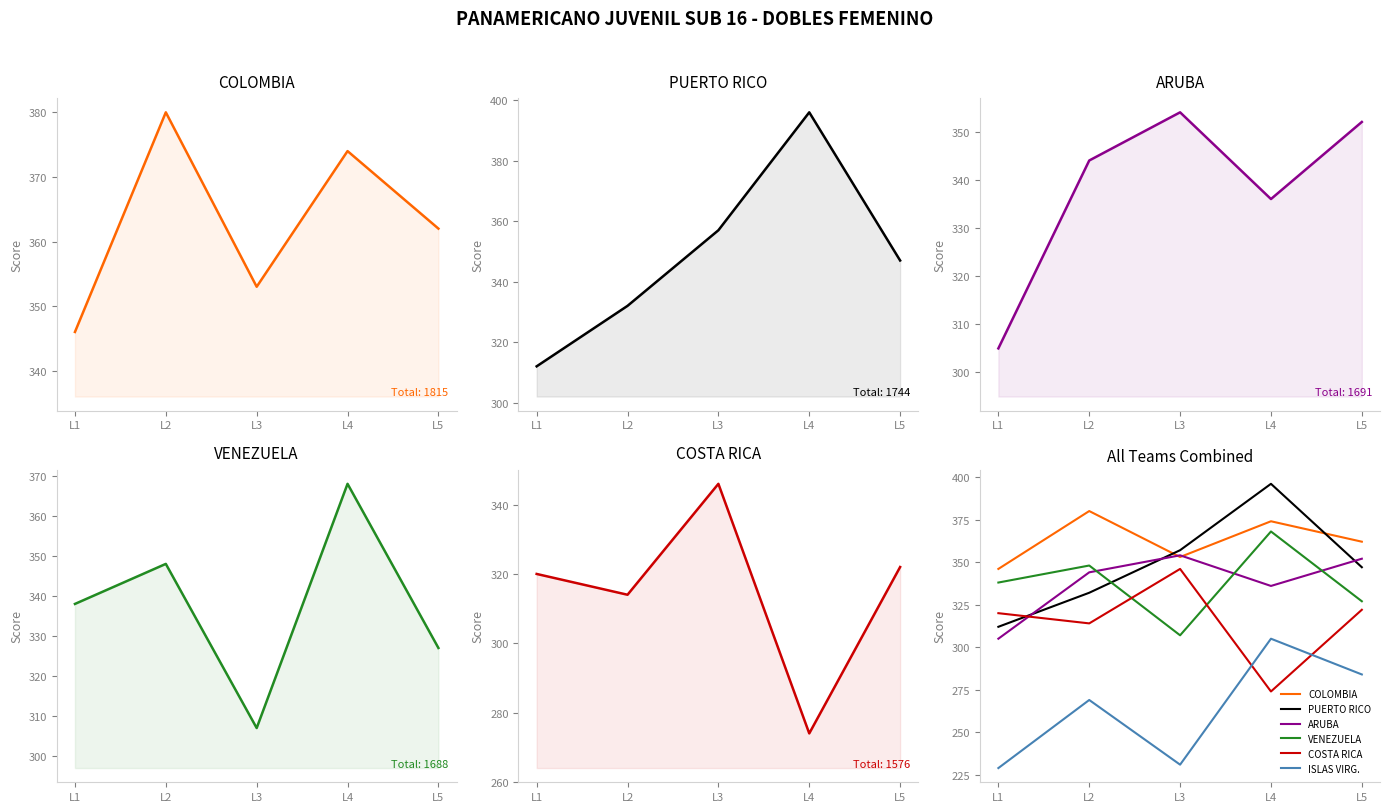

At which category does COLOMBIA reach its first local peak?

L2